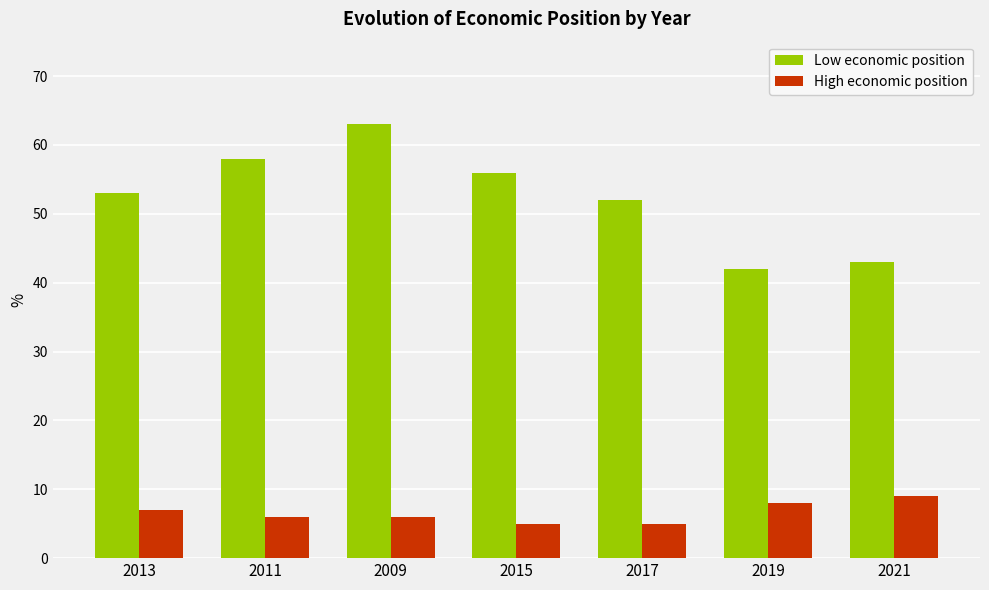

What is the lowest value of the Low economic position series?

42